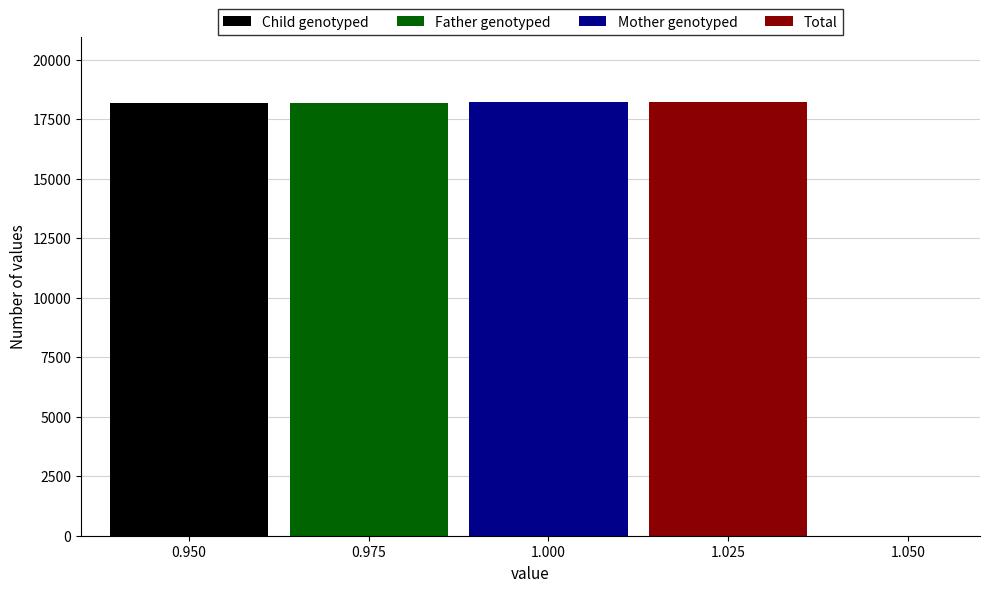

What is the minimum value shown in the chart?

18189